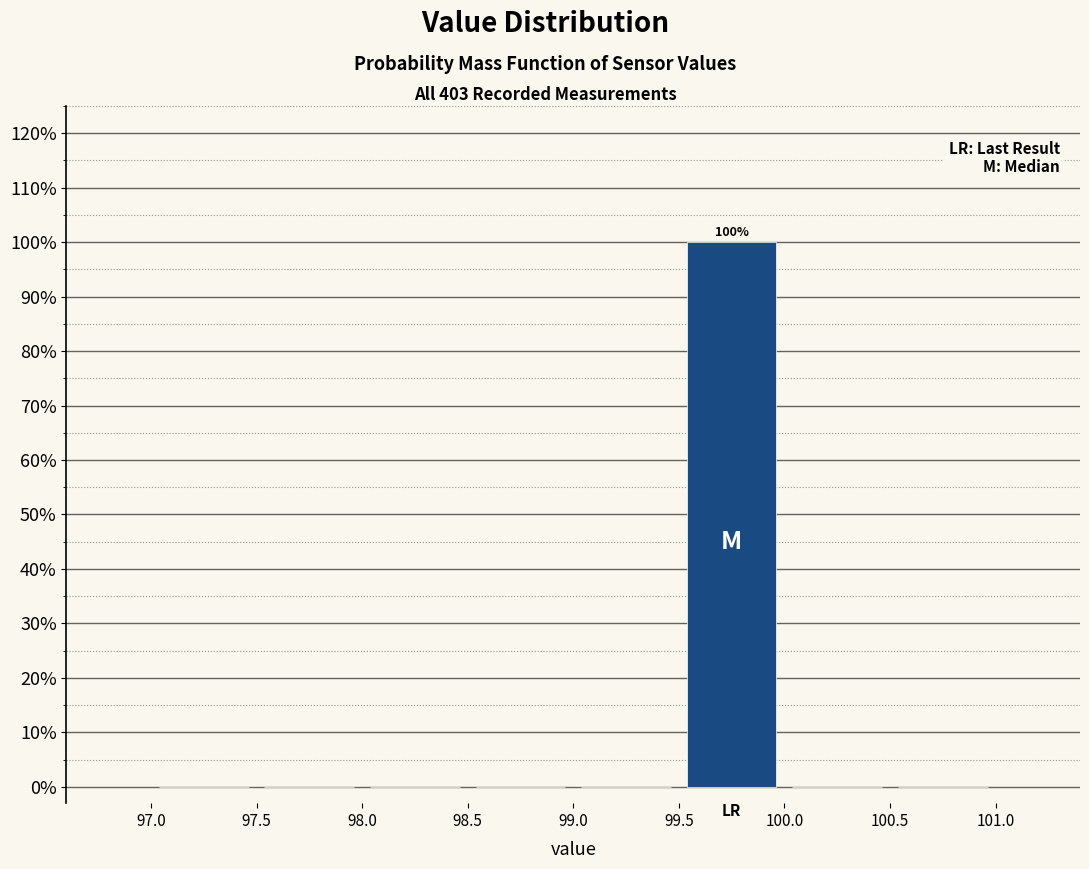

Which range on the x-axis has the tallest bar?

99.5 to 100.0